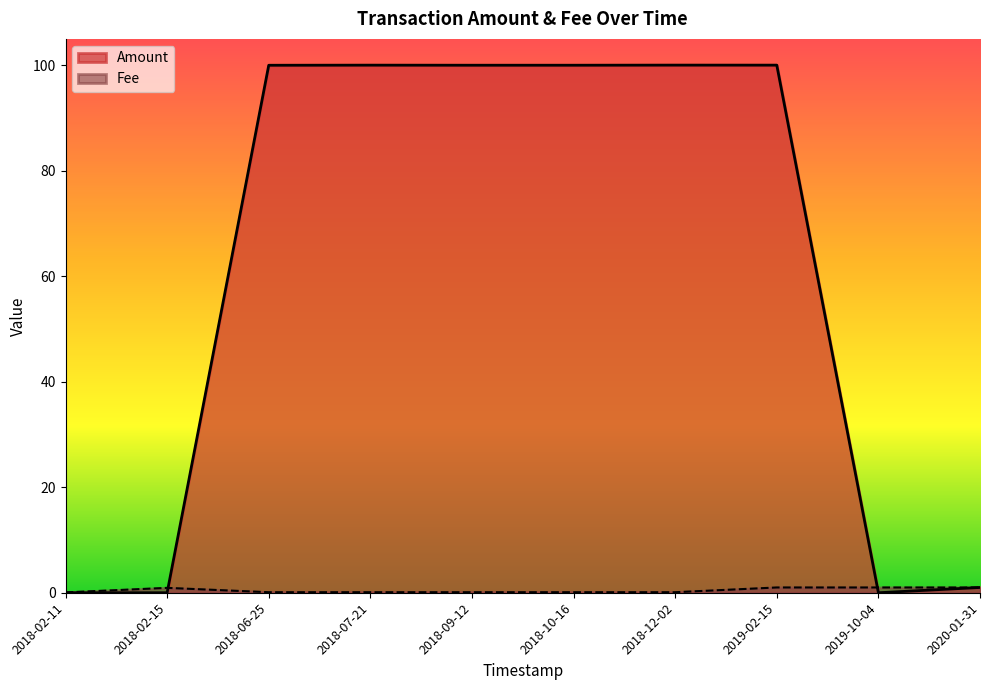

What is the value of the Amount point at the 6th from the left?

100.0